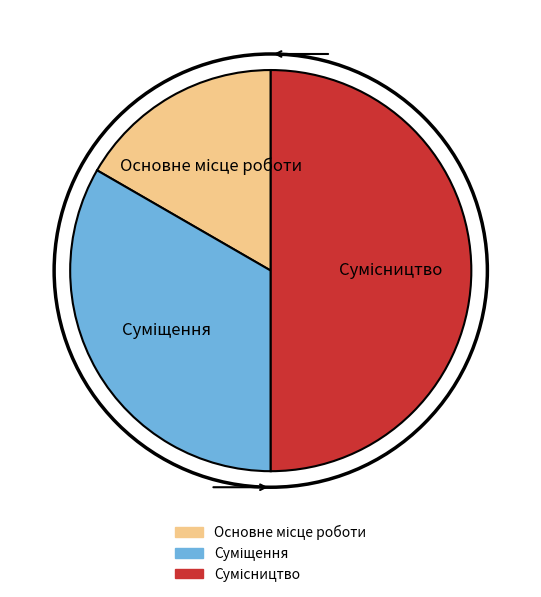

How many segments does this pie chart have?

3